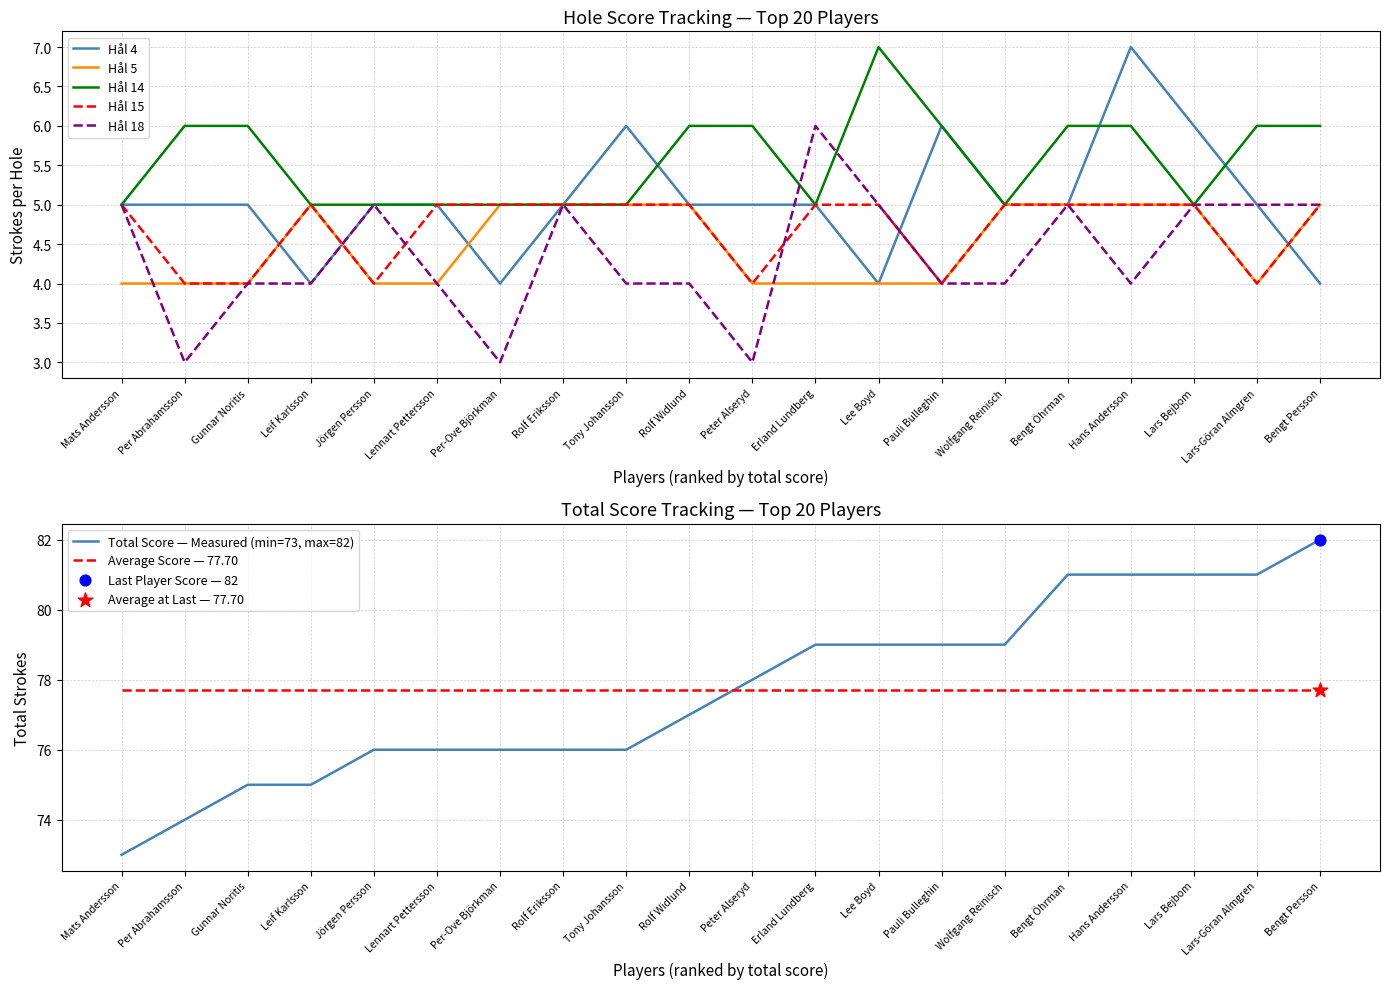

Which series contains the highest Y value?

Tot slag